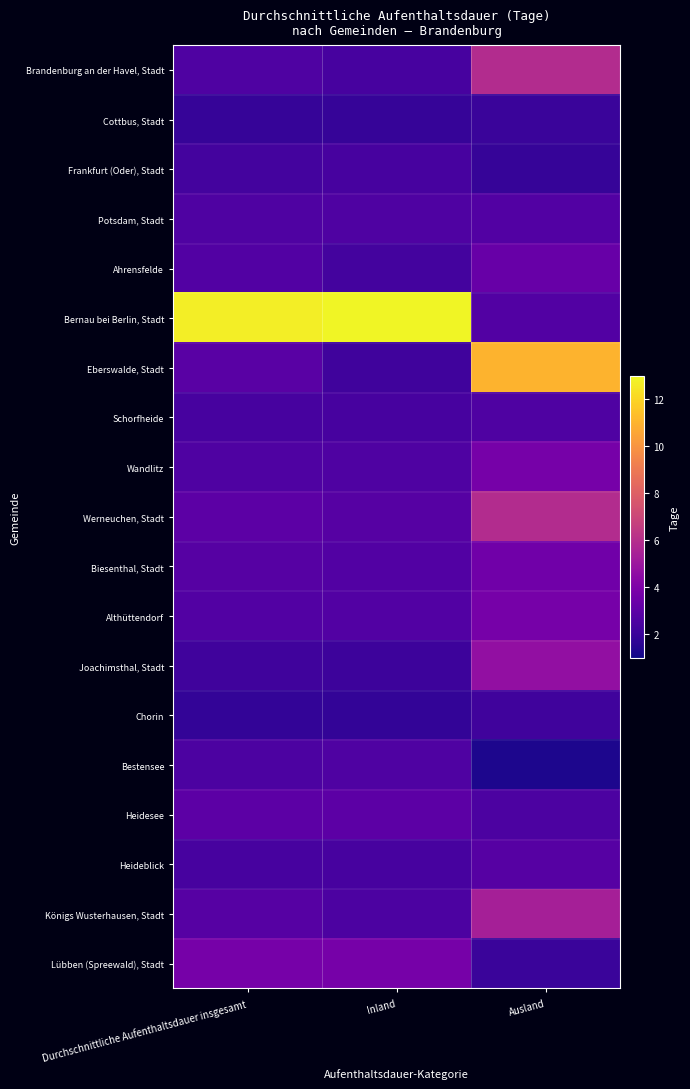

Which series has the widest spread of values?

Bernau bei Berlin, Stadt